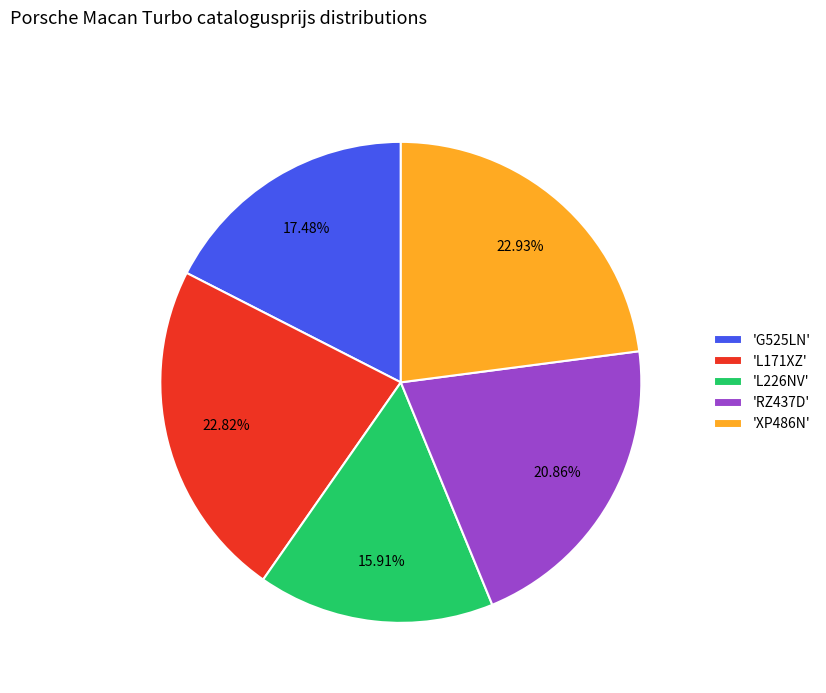

Is there any slice that represents more than half of the pie?

No